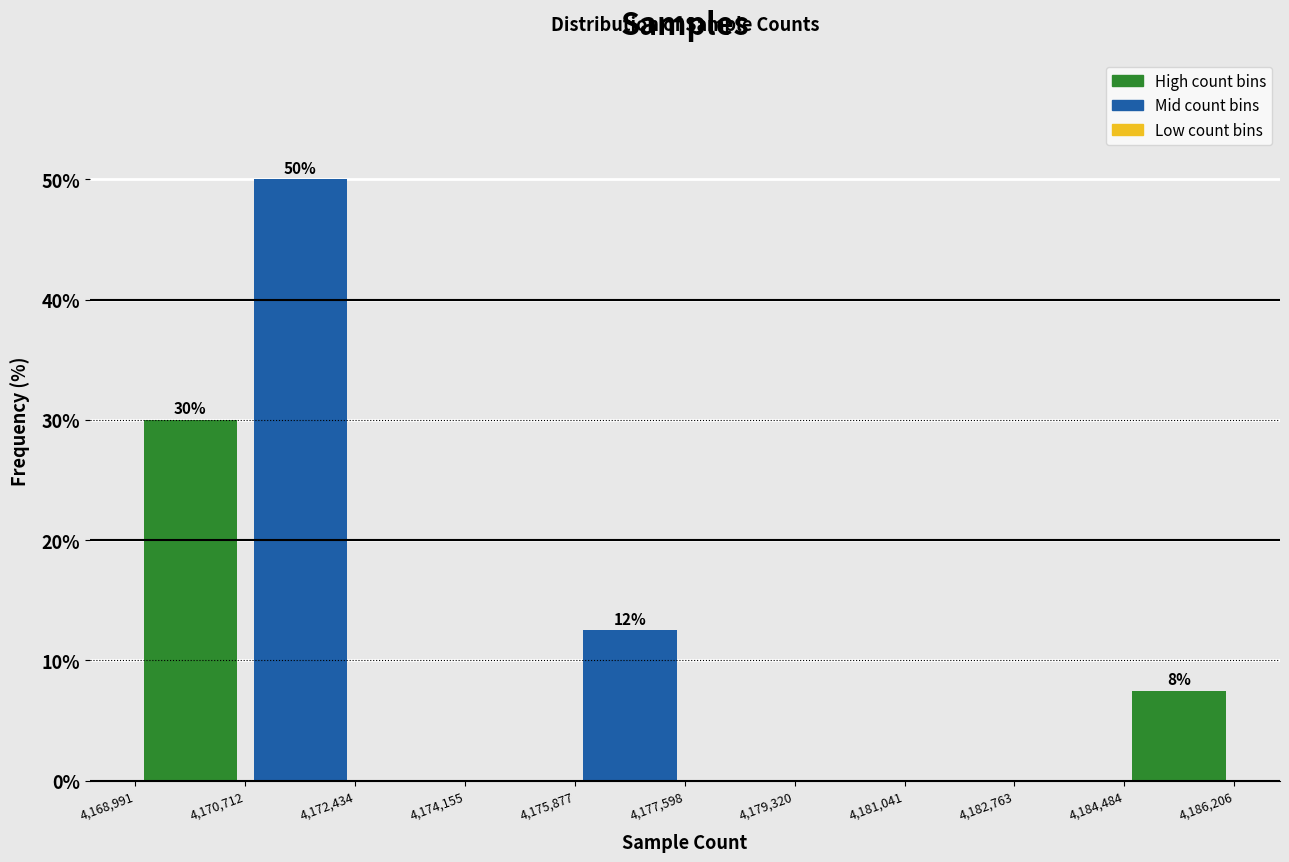

Which range on the x-axis has the tallest bar?

4,170,712 to 4,172,434